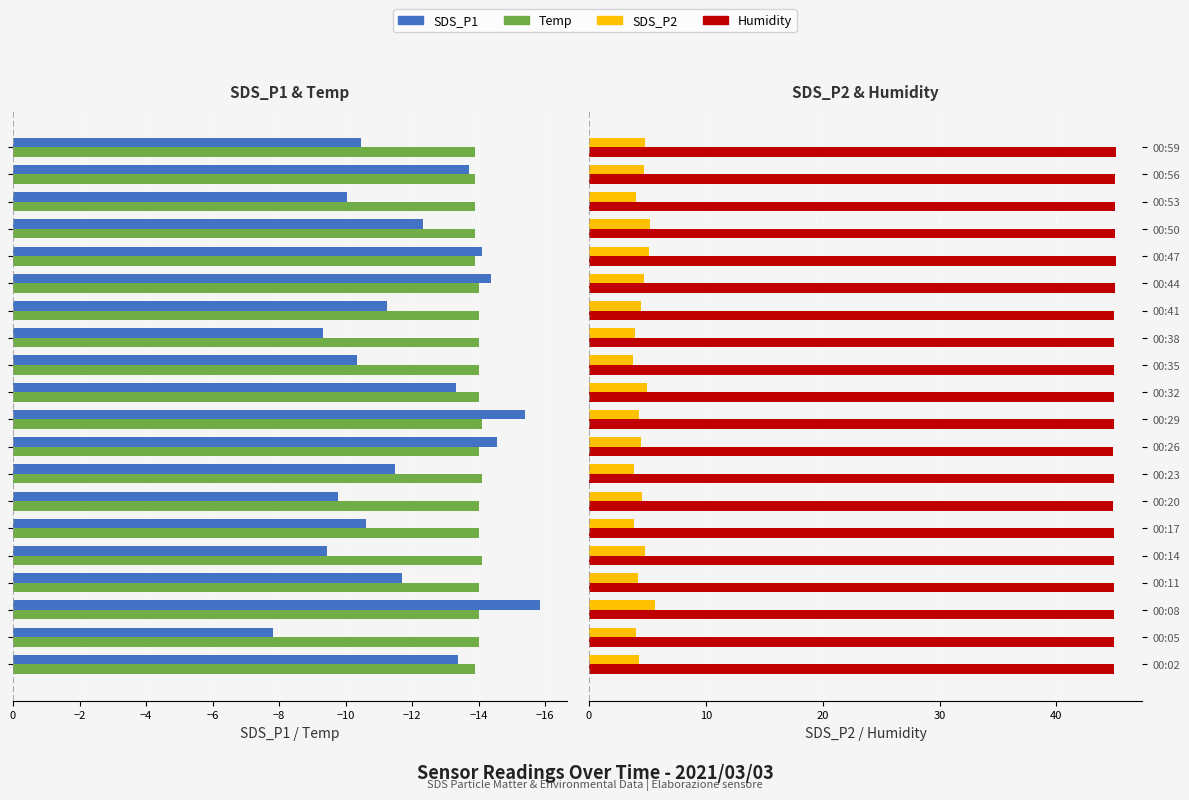

What position from the left is 13?

14